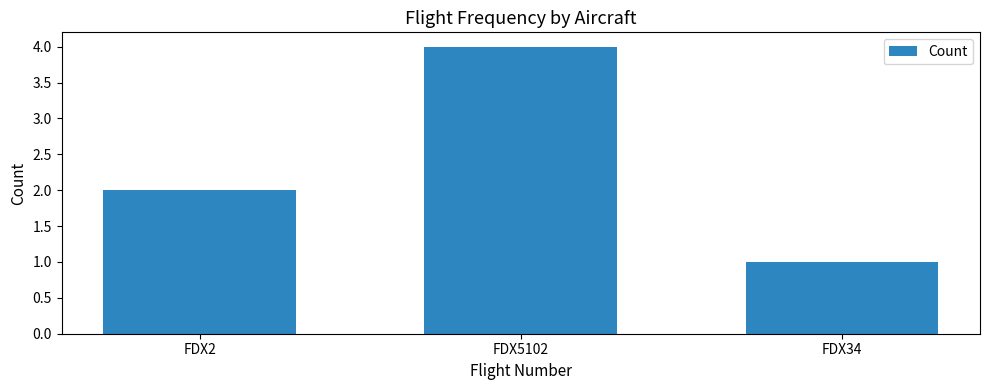

The value at FDX34 is 1. True or false?

True